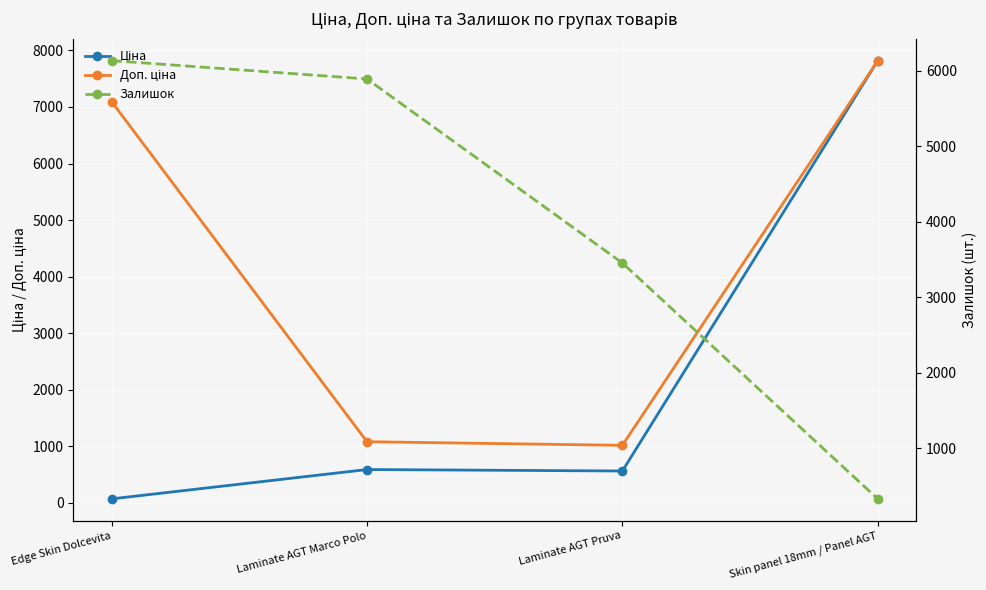

Is the value of Доп. ціна at Laminate AGT Pruva greater than the value of Ціна at Laminate AGT Pruva?

Yes